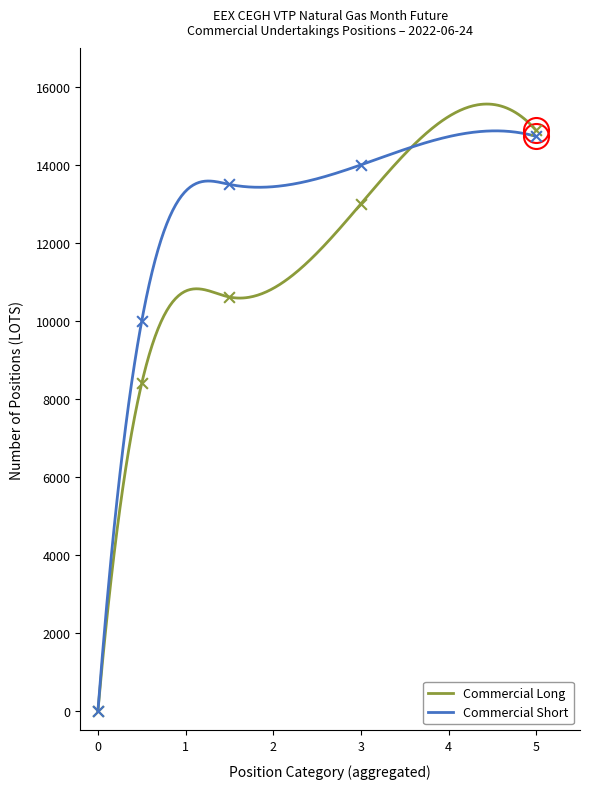

What is the maximum value for Commercial Long?

15560.1